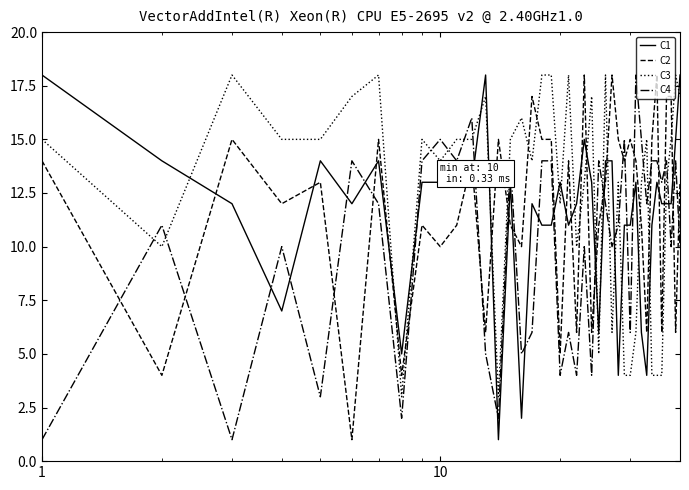

At how many categories does at least one series exceed 6?

39